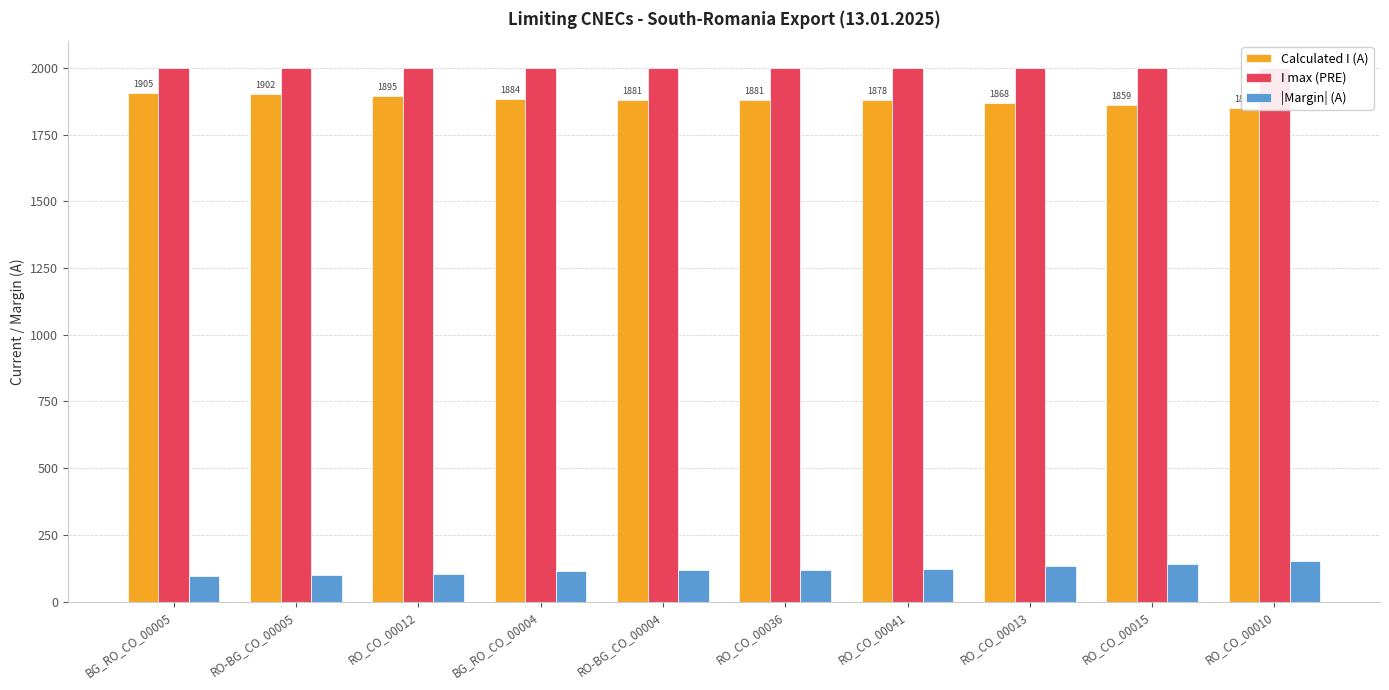

What is the lowest value of the Calculated I (A) series?

1849